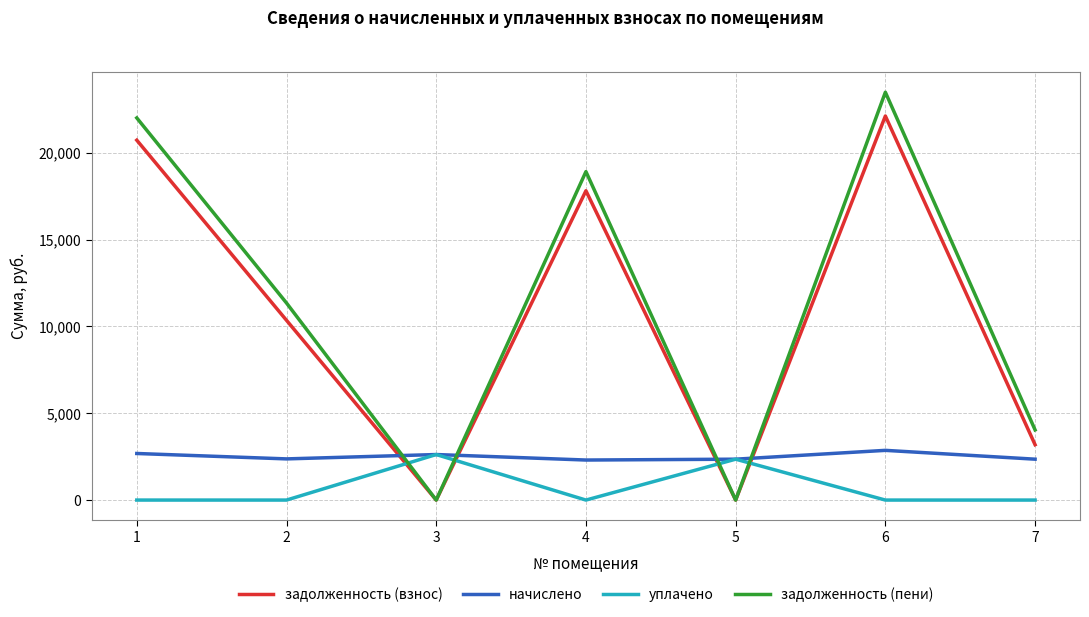

What is the average value of the уплачено series?

711.0